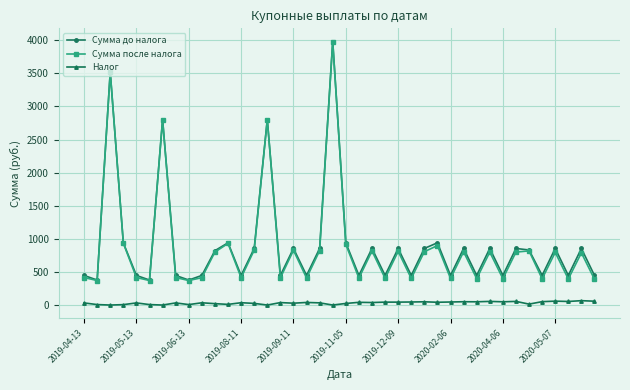

Which series has the largest range (max minus min)?

Сумма после налога